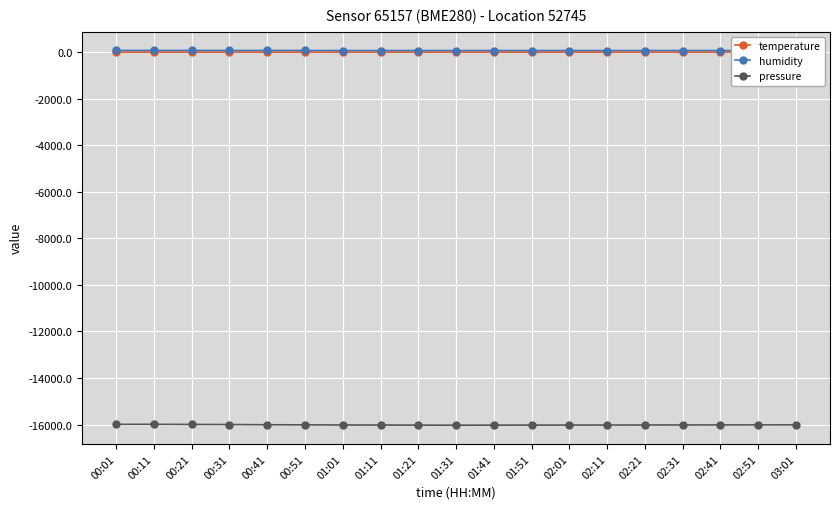

At which label does pressure first exceed -16019?

00:01